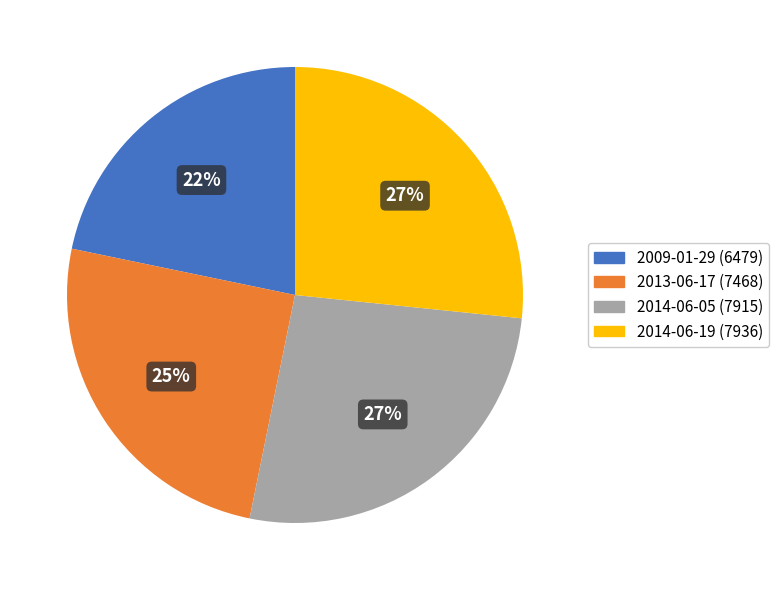

Is the sum of 2013-06-17 and 2014-06-05 greater than half?

Yes